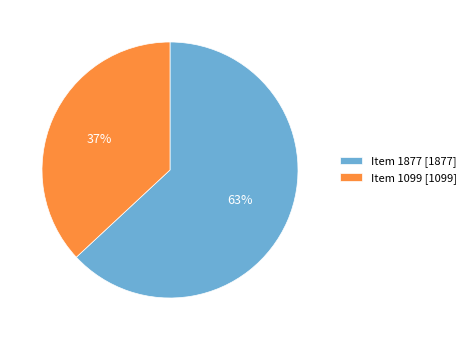

Which has a higher value, Item 1099 or Item 1877?

Item 1877